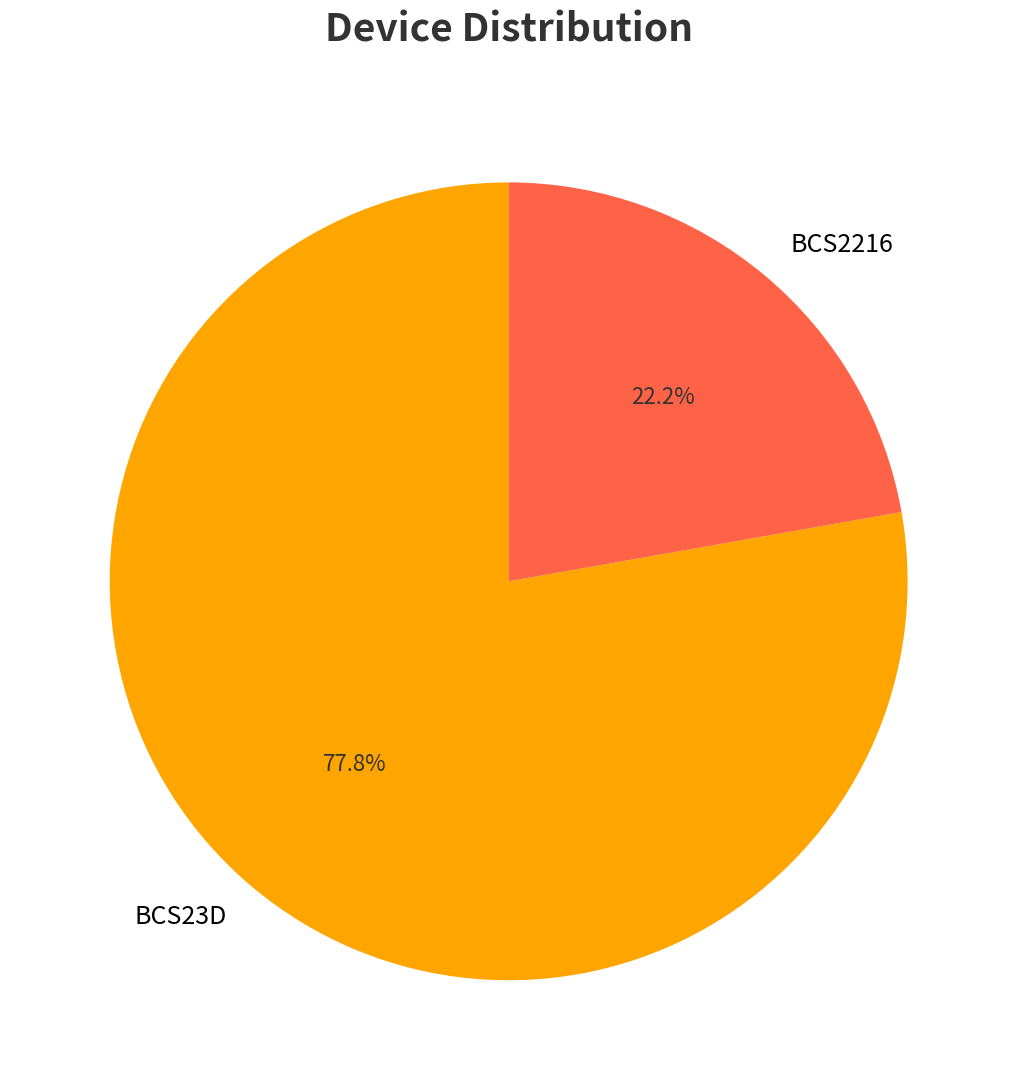

Do BCS23D and BCS2216 together represent more than half of the pie?

Yes